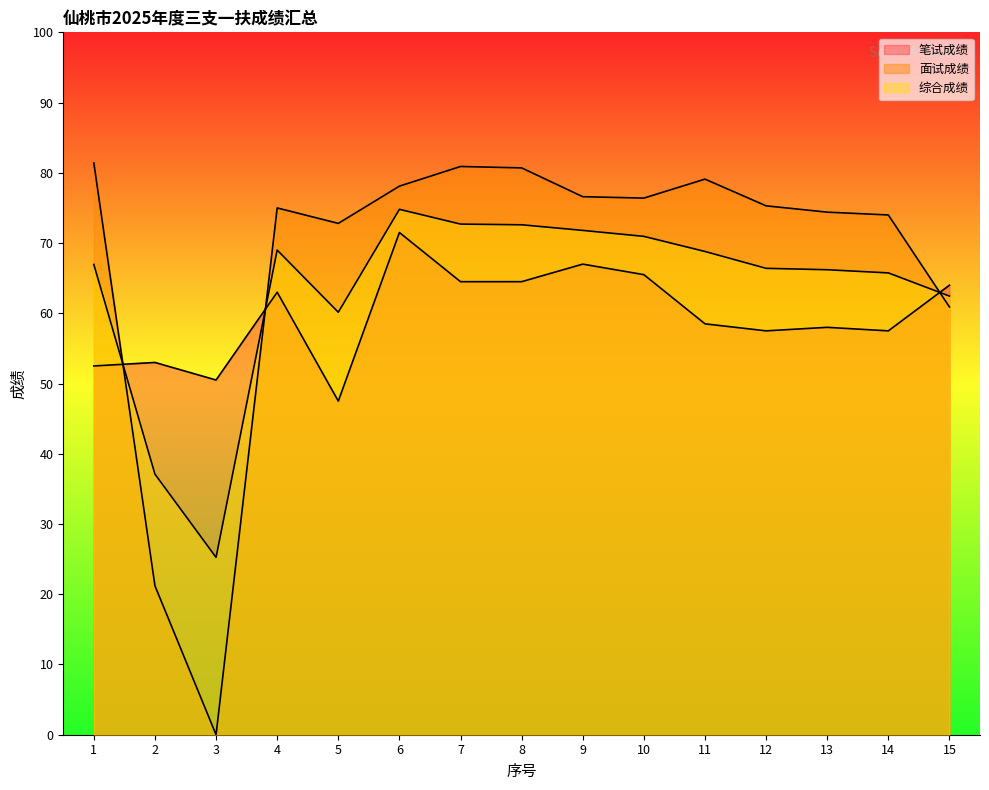

At how many categories does at least one series exceed 65?

12